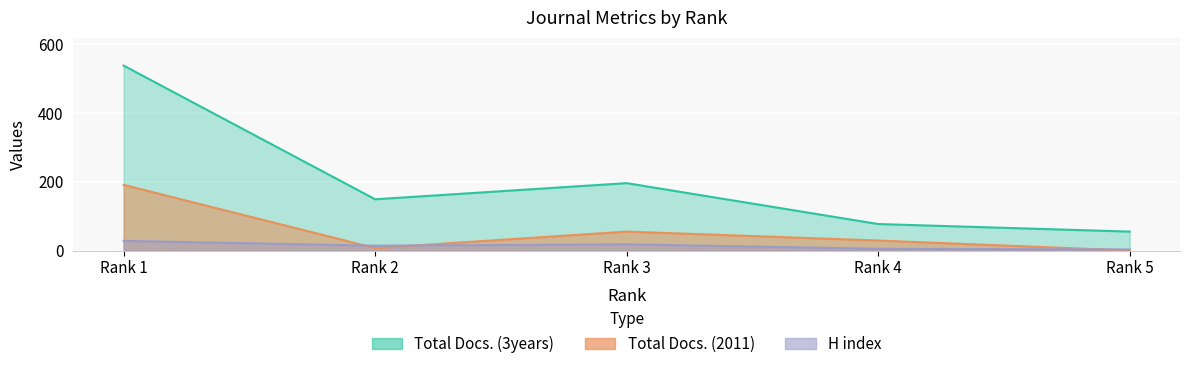

Where is the first local maximum for Total Docs. (2011)?

Rank 3